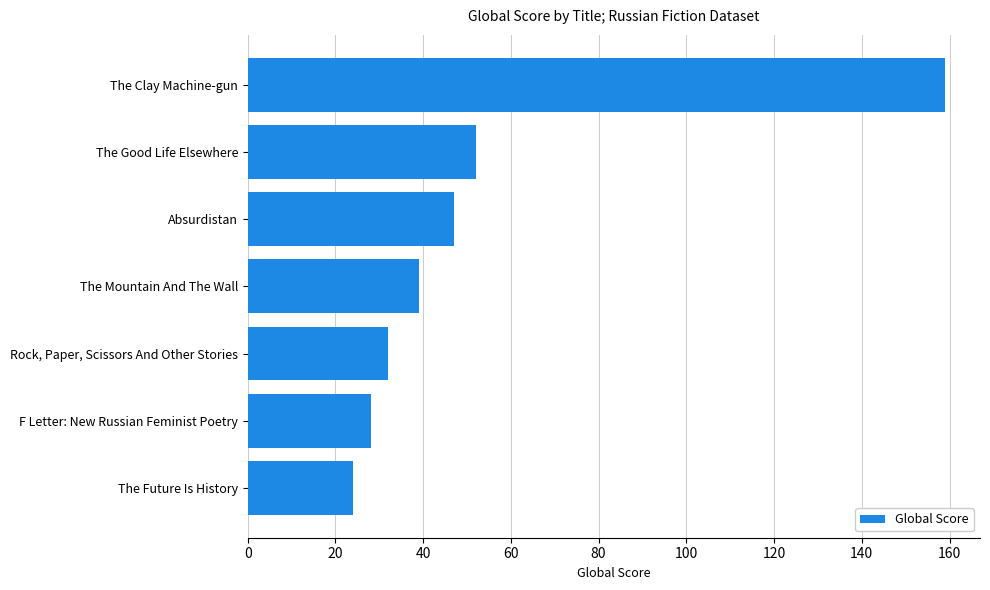

What value does the data have at The Future Is History, to the nearest 5?

25